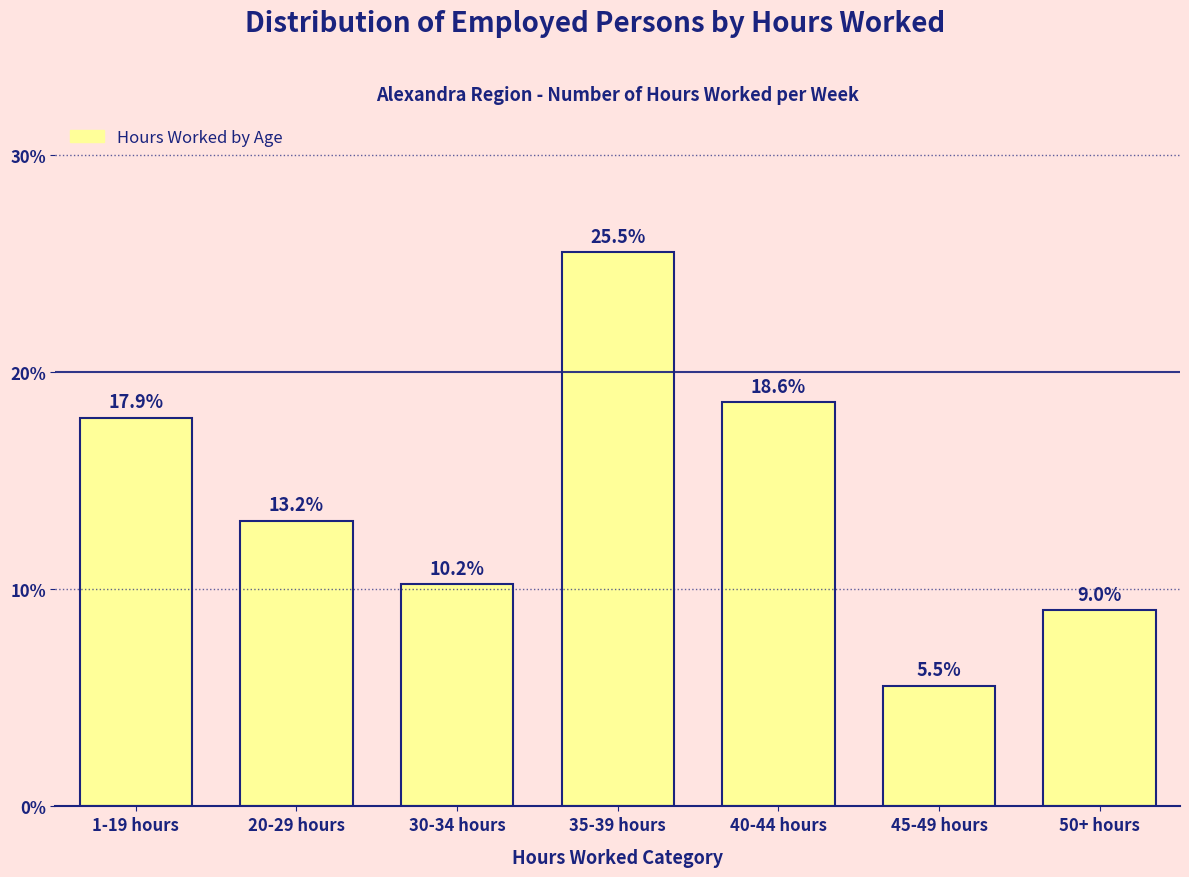

Reading left to right, what are all the values shown in this chart?

1-19 hours=17.9	20-29 hours=13.2	30-34 hours=10.2	35-39 hours=25.5	40-44 hours=18.6	45-49 hours=5.5	50+ hours=9.0